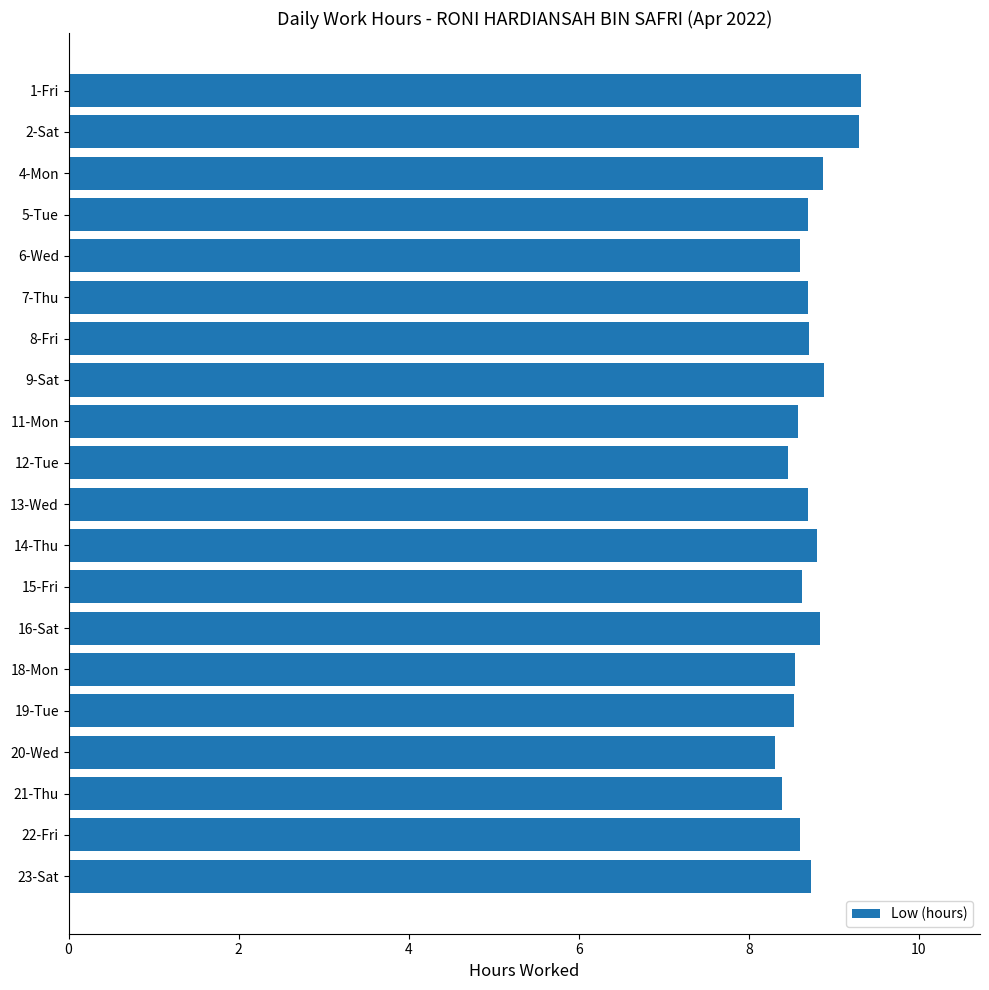

Is it true that the value at 12-Tue is 11.3?

False